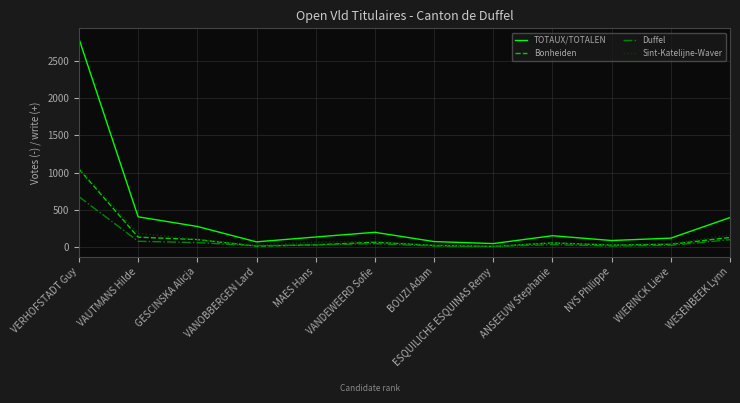

What is the difference between the TOTAUX/TOTALEN values at ANSEEUW Stephanie and VANOBBERGEN Lard?

82